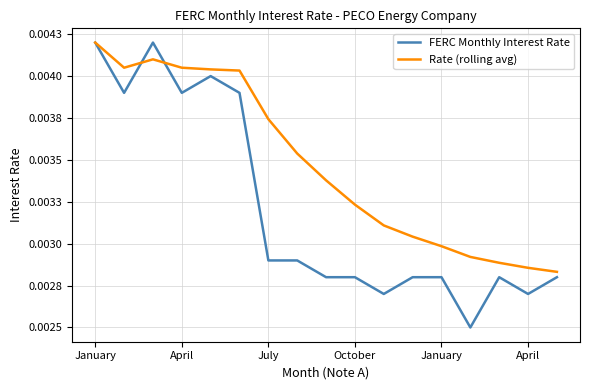

What are all the series names shown in the legend?

FERC Monthly Interest Rate, Rate (rolling avg)